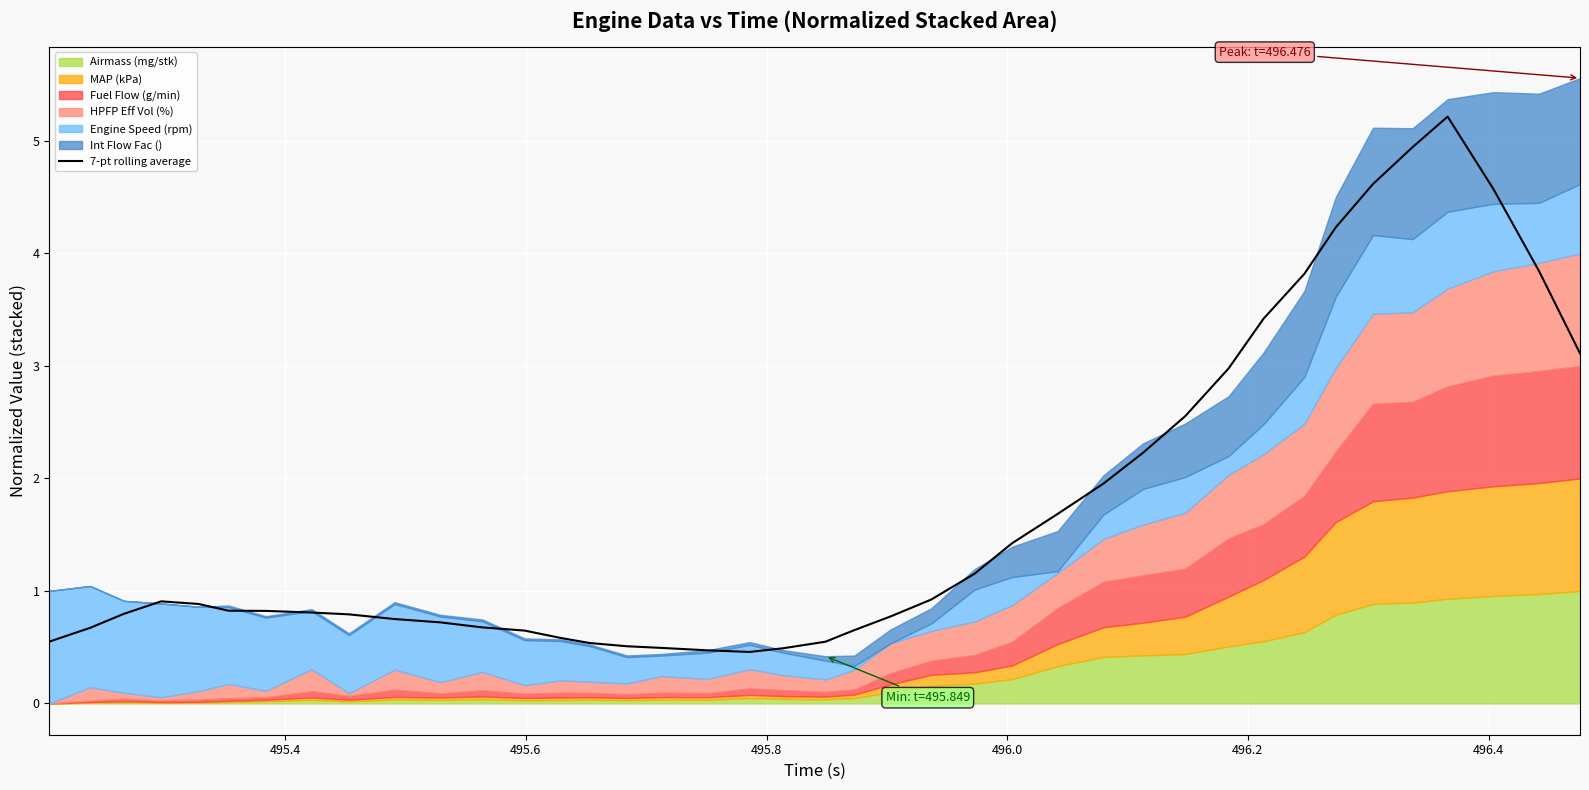

What is the minimum value for 7-pt rolling average?

0.5